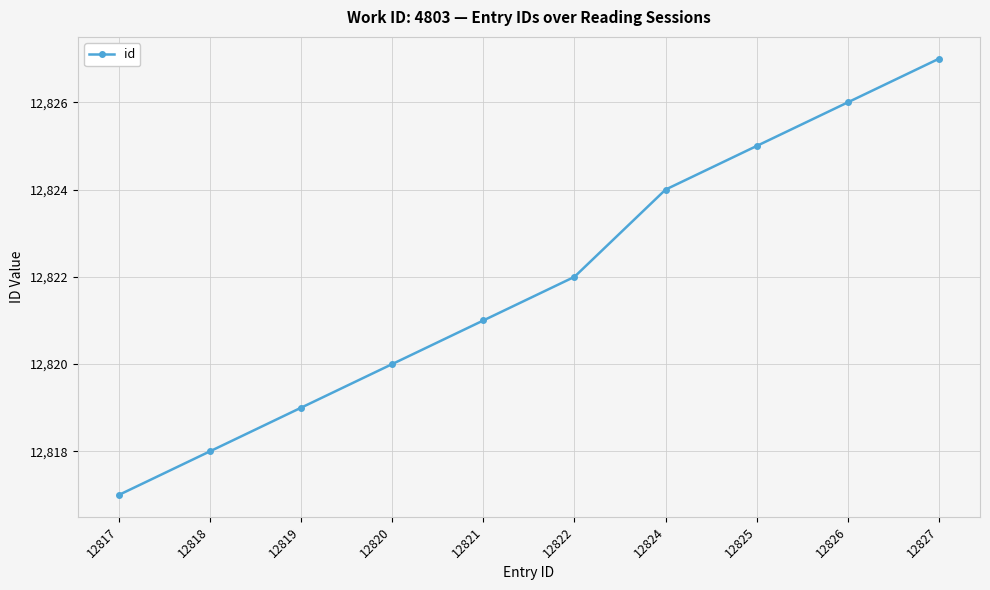

Reading left to right, extract all data points from this chart.

12817=12817	12818=12818	12819=12819	12820=12820	12821=12821	12822=12822	12824=12824	12825=12825	12826=12826	12827=12827